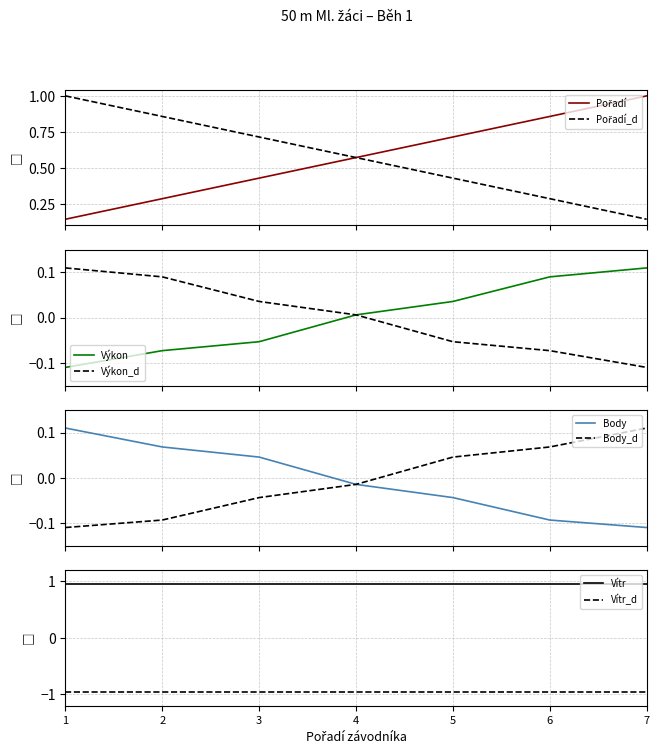

The Vítr series shows 0.2 at 4. True or false?

False